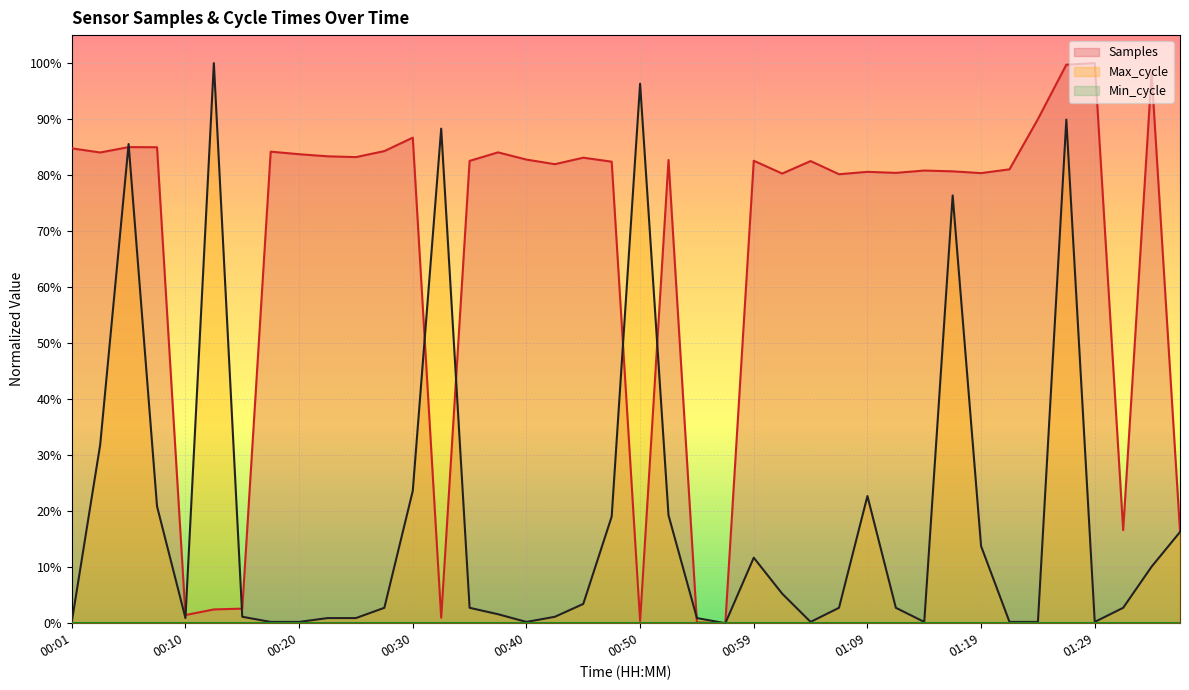

At which category is the sum across all series the highest?

01:26